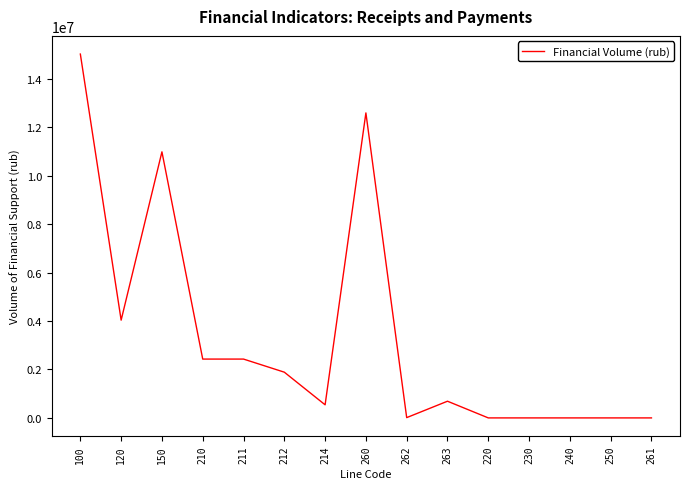

At which category does the data reach its first local valley?

120